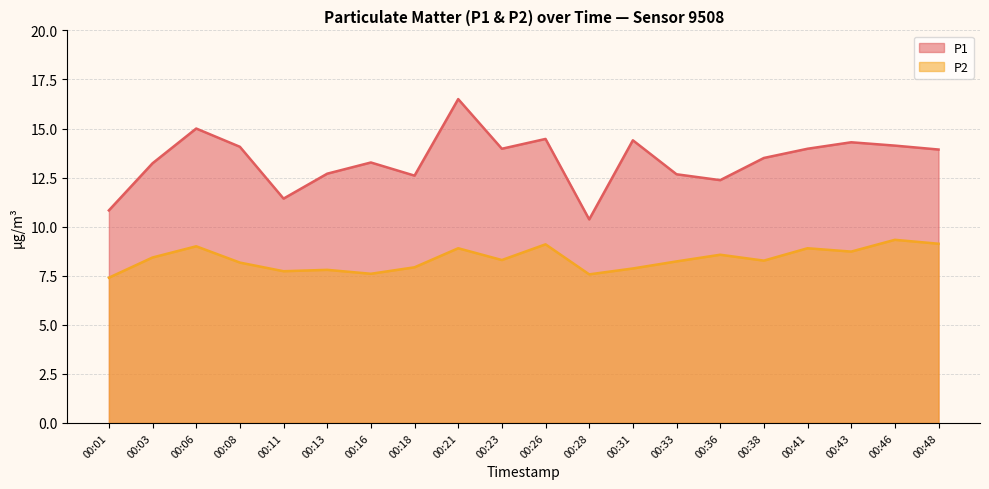

Reading left to right, list all the values displayed in this chart.

P1: 00:01=10.8	00:03=13.2	00:06=15.0	00:08=14.1	00:11=11.4	00:13=12.7	00:16=13.3	00:18=12.6	00:21=16.5	00:23=14.0	00:26=14.5	00:28=10.4	00:31=14.4	00:33=12.7	00:36=12.4	00:38=13.5	00:41=14.0	00:43=14.3	00:46=14.1	00:48=13.9
P2: 00:01=7.4	00:03=8.4	00:06=9.0	00:08=8.2	00:11=7.7	00:13=7.8	00:16=7.6	00:18=7.9	00:21=8.9	00:23=8.3	00:26=9.1	00:28=7.6	00:31=7.9	00:33=8.2	00:36=8.6	00:38=8.3	00:41=8.9	00:43=8.7	00:46=9.3	00:48=9.1